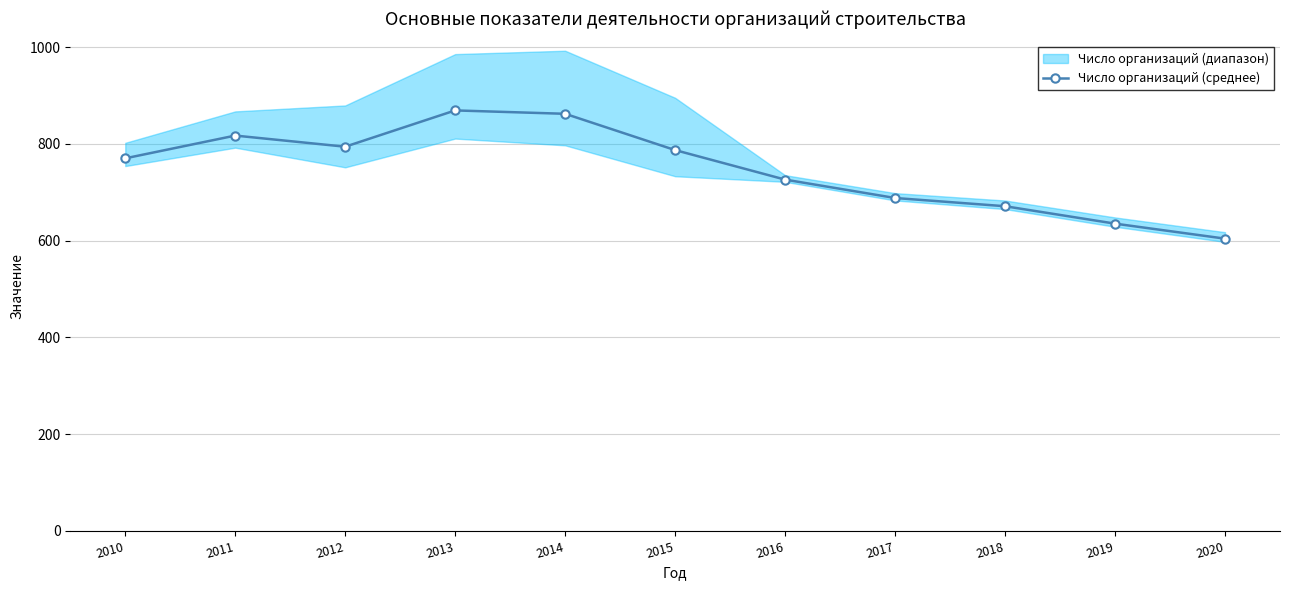

Between 2011 and 2017, which is larger?

2011